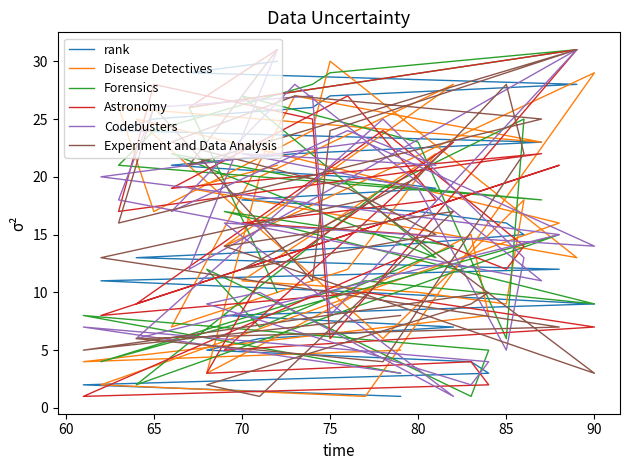

How many data points in Experiment and Data Analysis are less than 16?

15